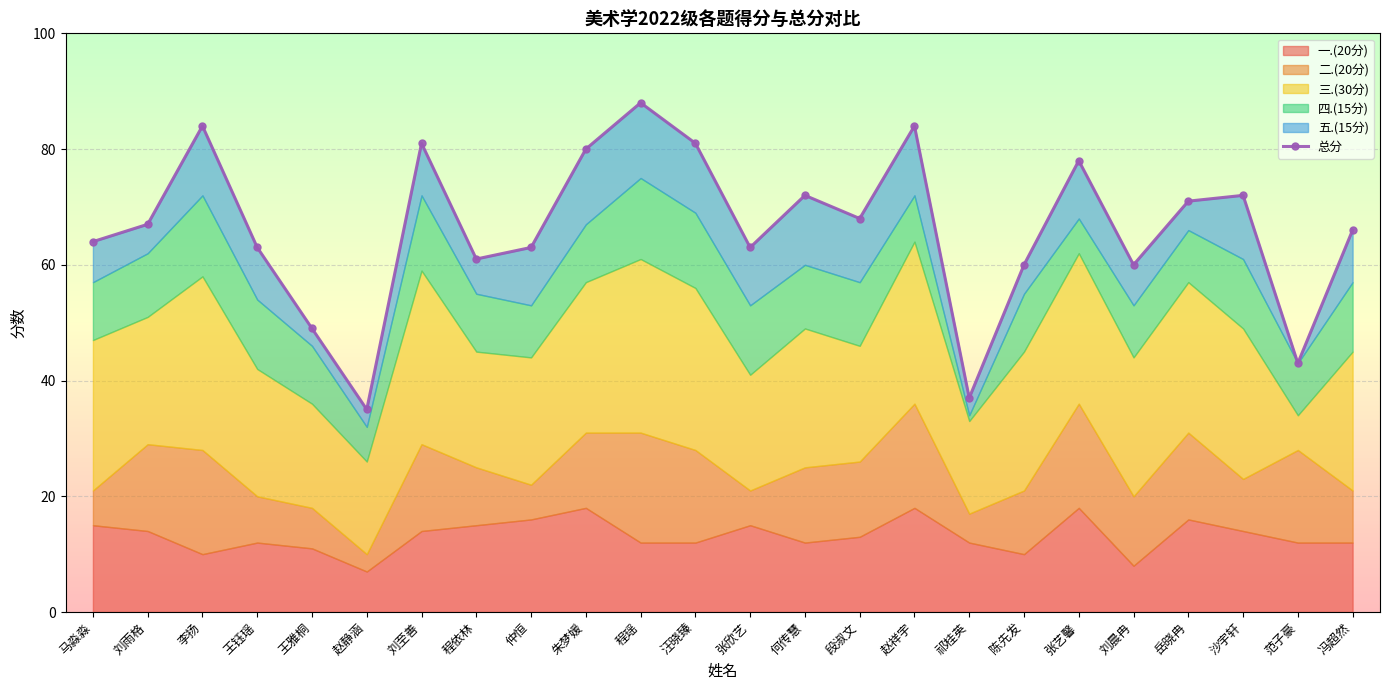

What is the smallest value displayed?

35